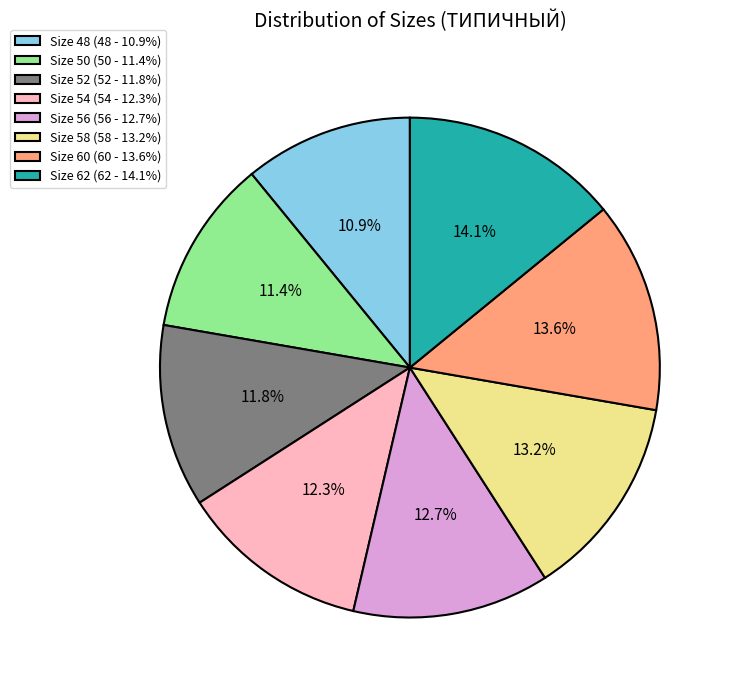

Between Size 54 (54 - 12.3%) and Size 62 (62 - 14.1%), which is larger?

Size 62 (62 - 14.1%)